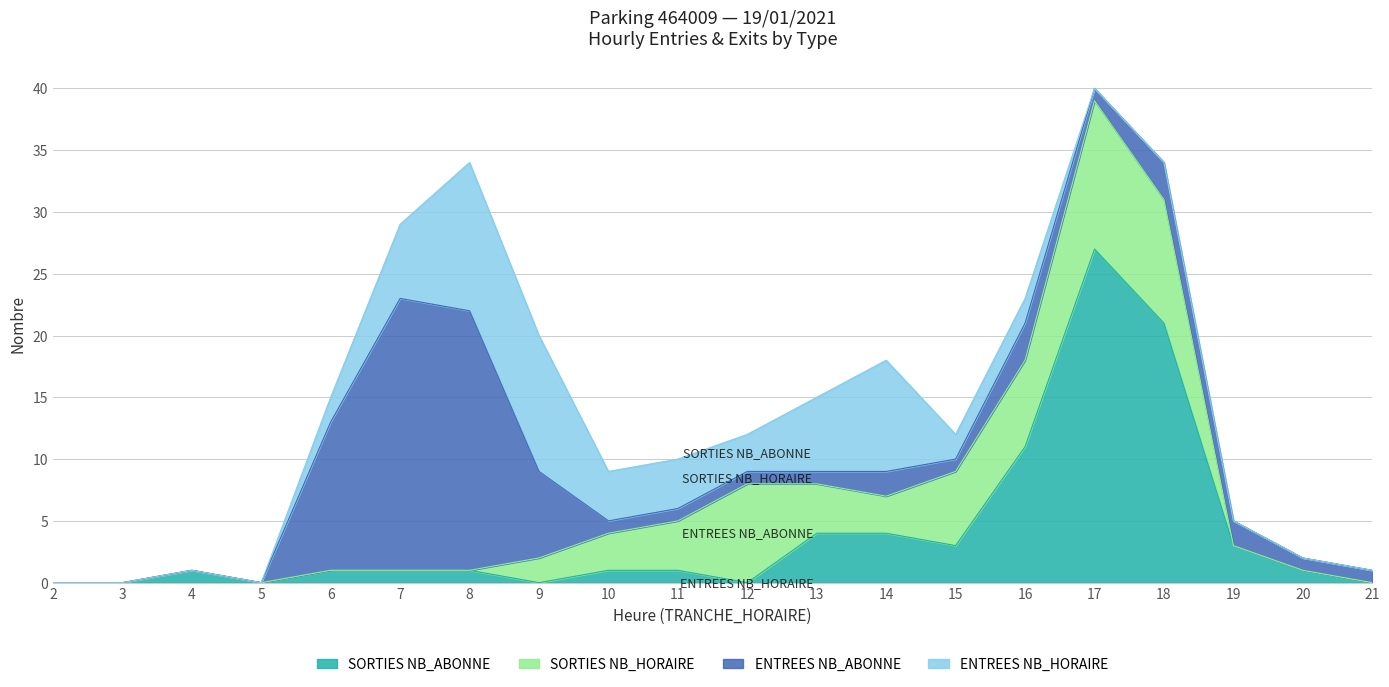

What is the sum of all SORTIES NB_HORAIRE values?

59